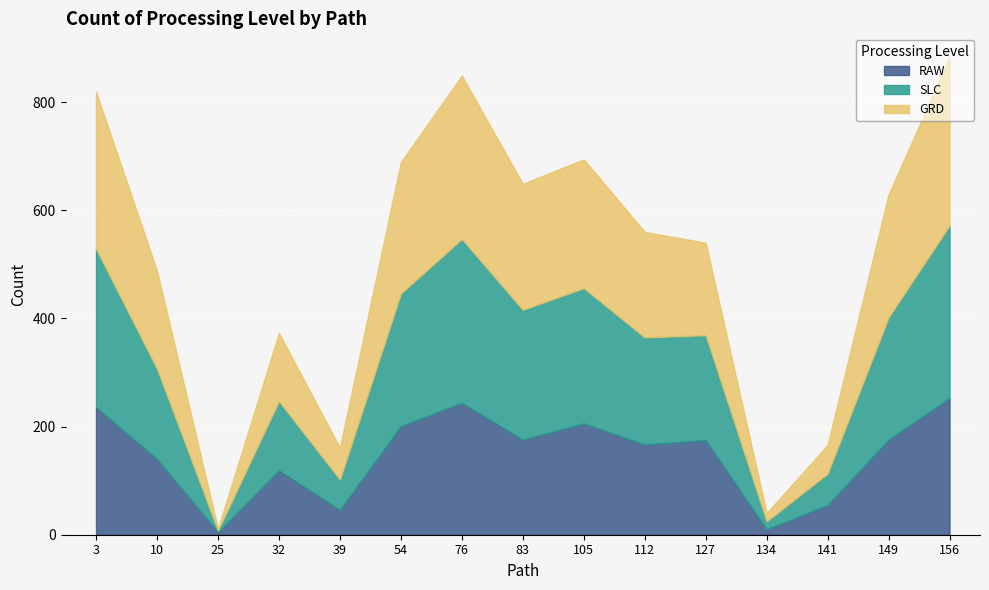

What is the minimum value for SLC?

3